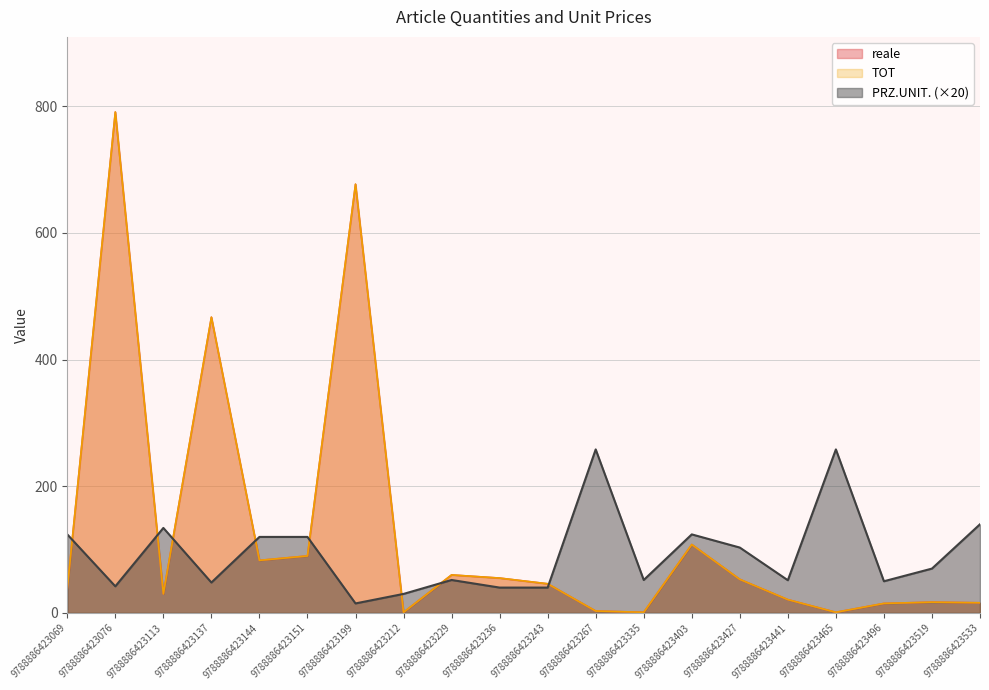

How many interior local peaks does the PRZ.UNIT. series have?

5